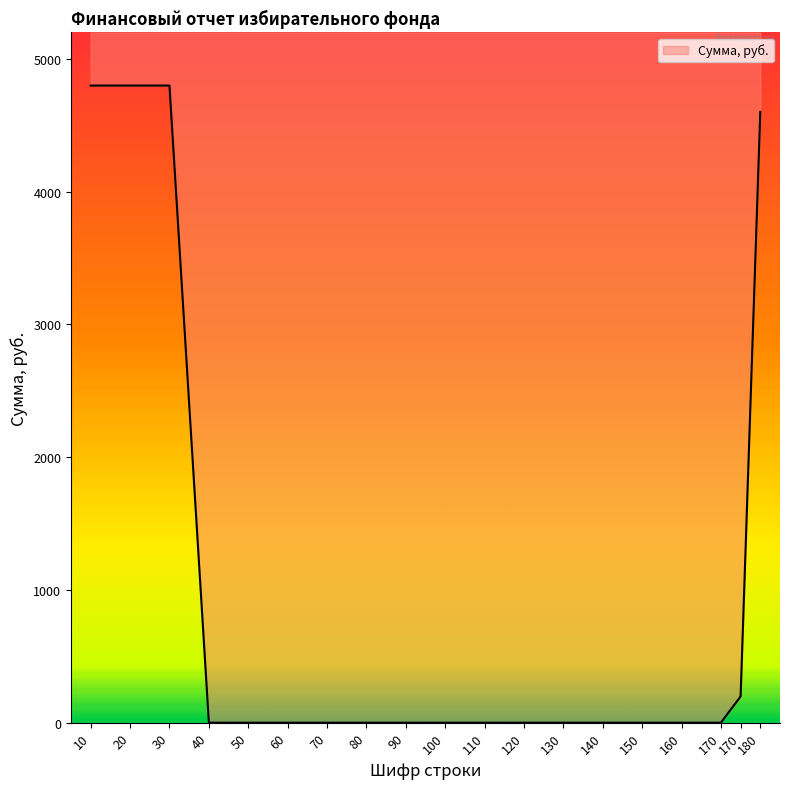

True or false: the data shows 0 at 80.

True